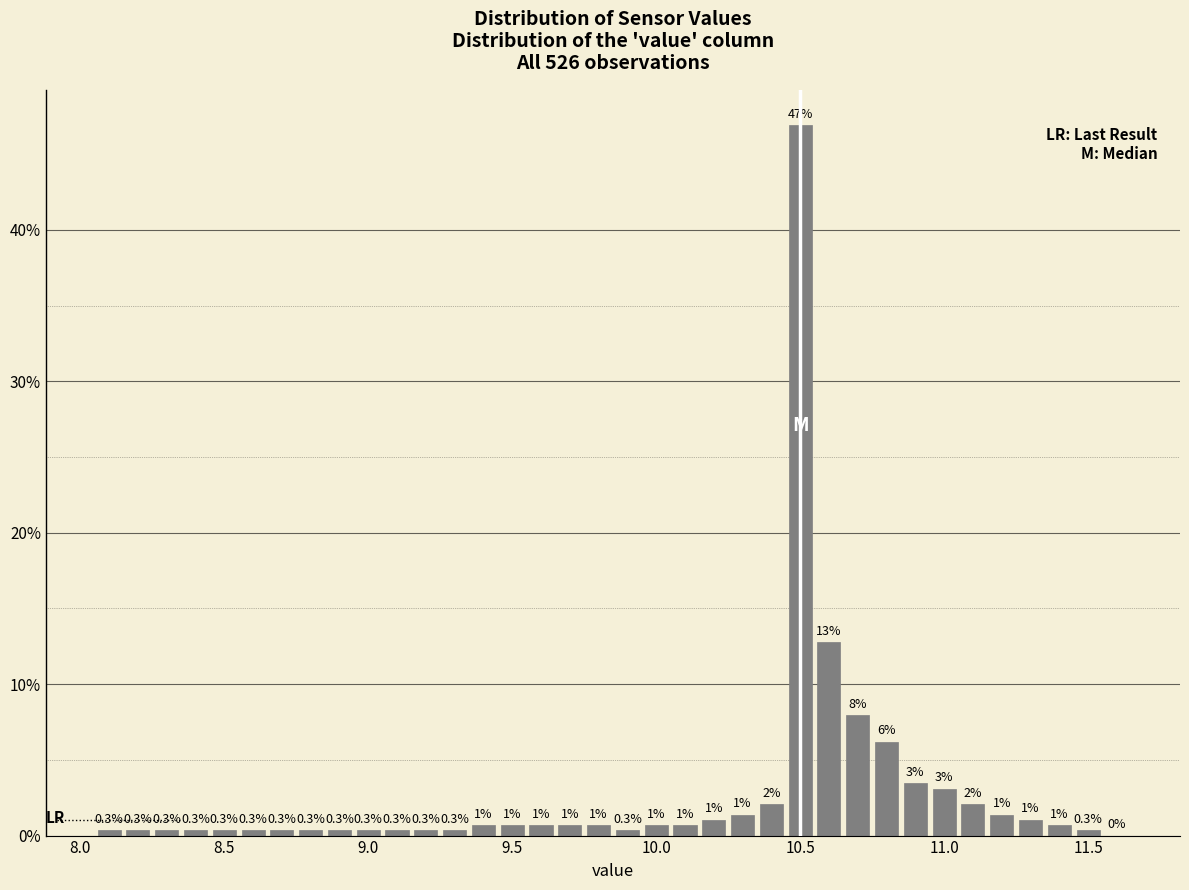

Read against the x-axis, roughly where is the centre of the tallest bar?

10.50